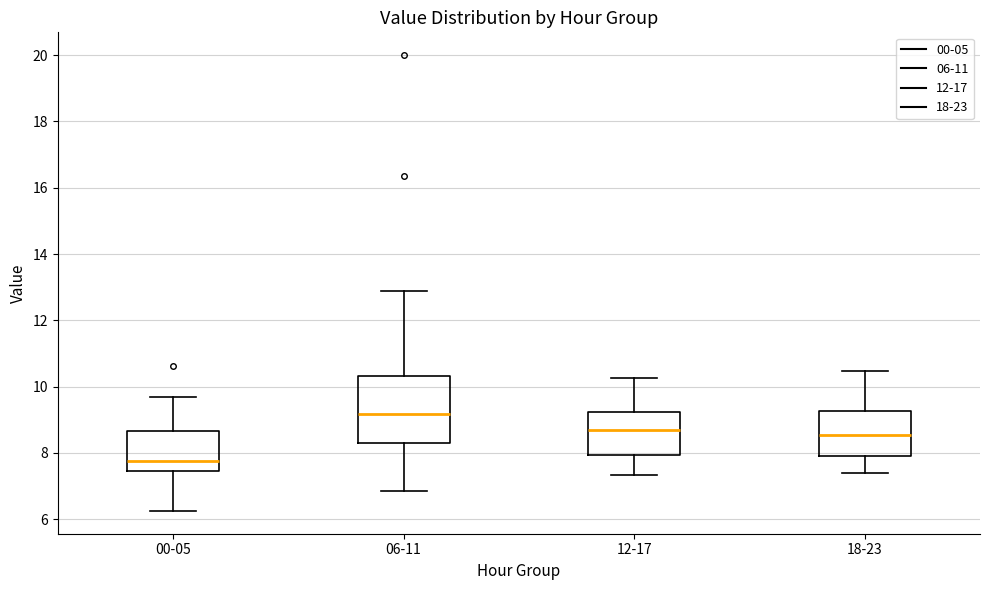

Comparing the boxes themselves (not the whiskers), which one is the tallest?

06-11